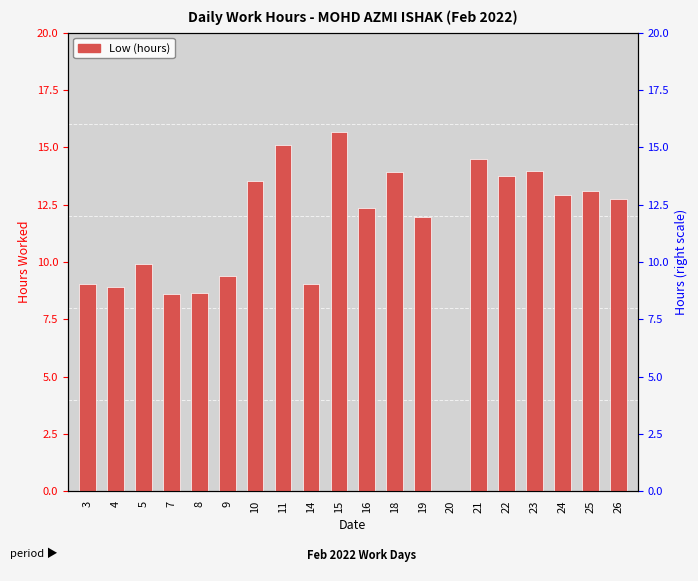

What is the ratio of the value at 24 to the value at 14?

1.4